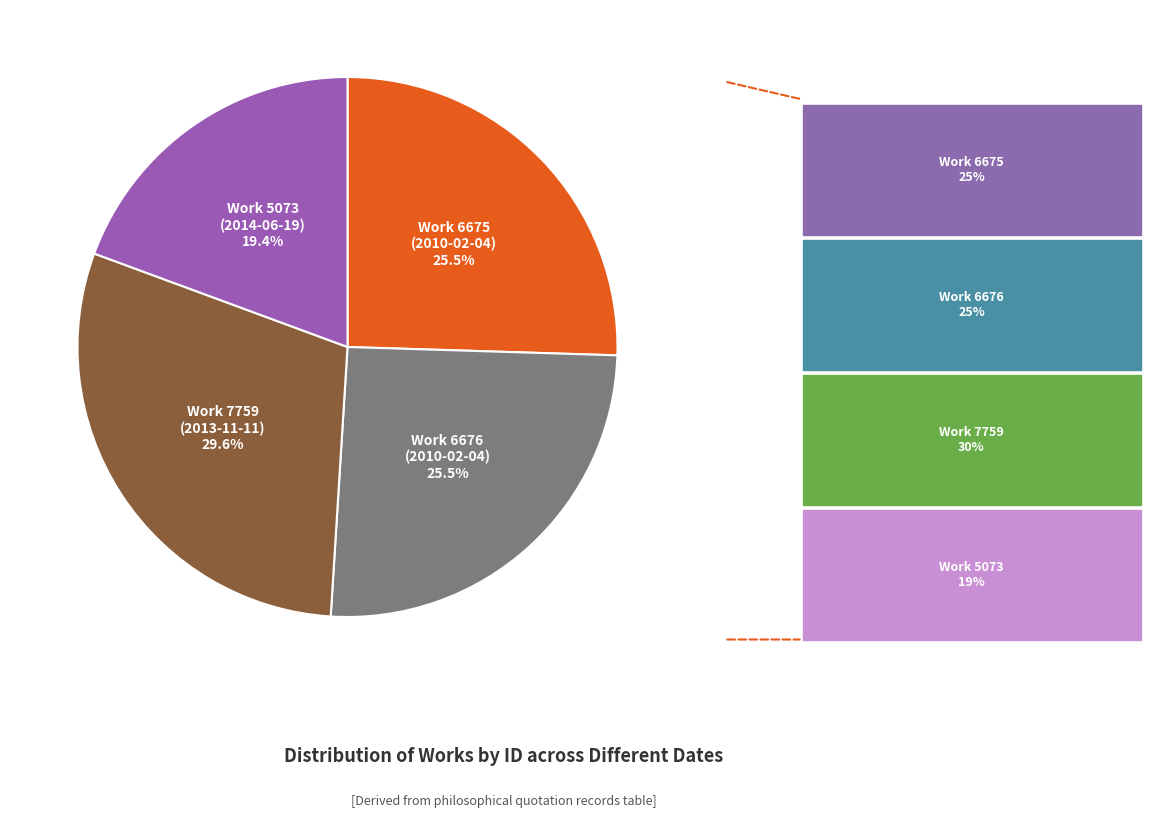

Is there a majority slice in this chart?

No